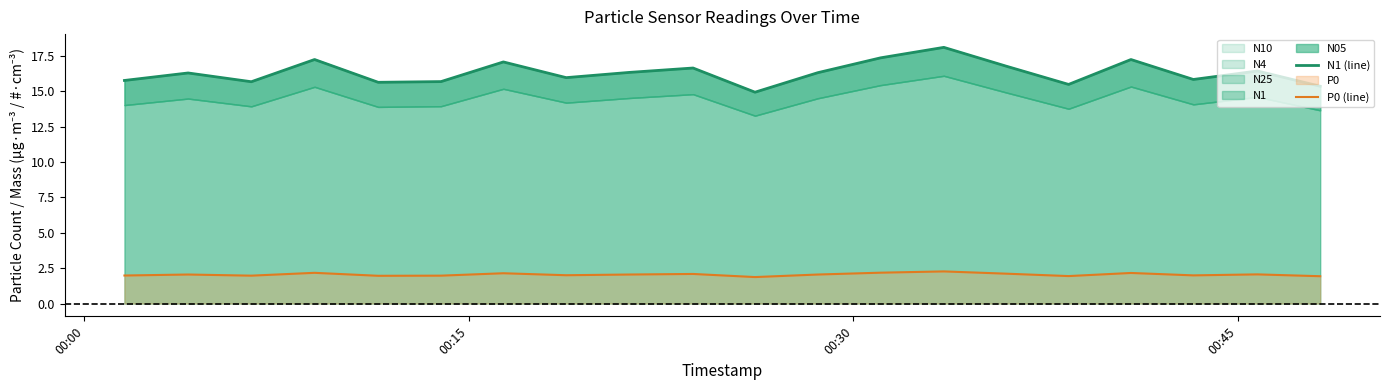

True or false: N1 (line) and P0 (line) cross at least once.

False